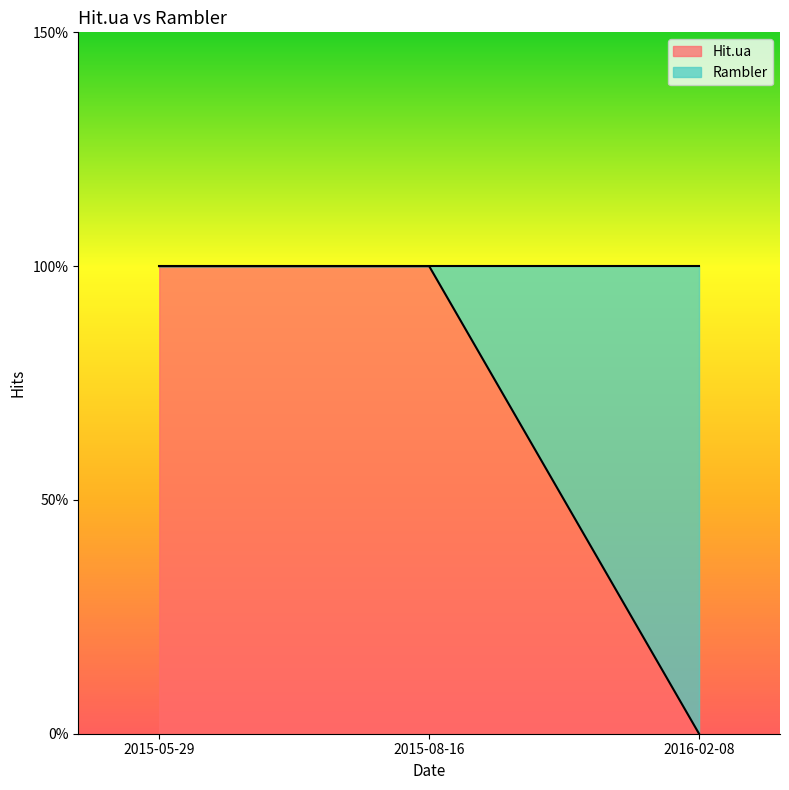

How many lines are shown in the chart?

1